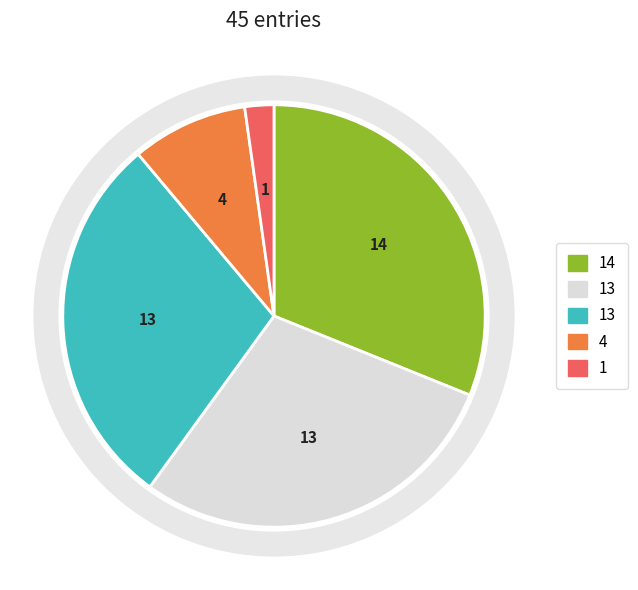

Is there a majority slice in this chart?

No